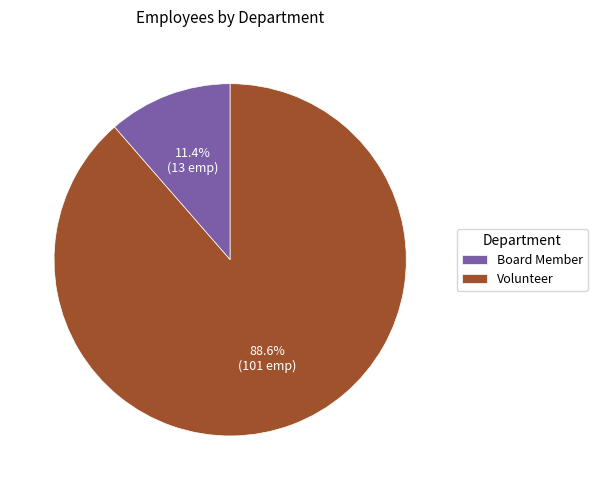

Does Board Member account for over 50% of the chart?

No